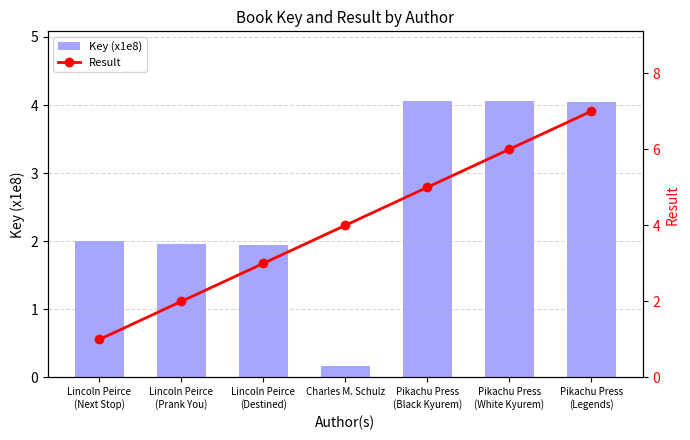

Does the chart contain stacked bars?

No